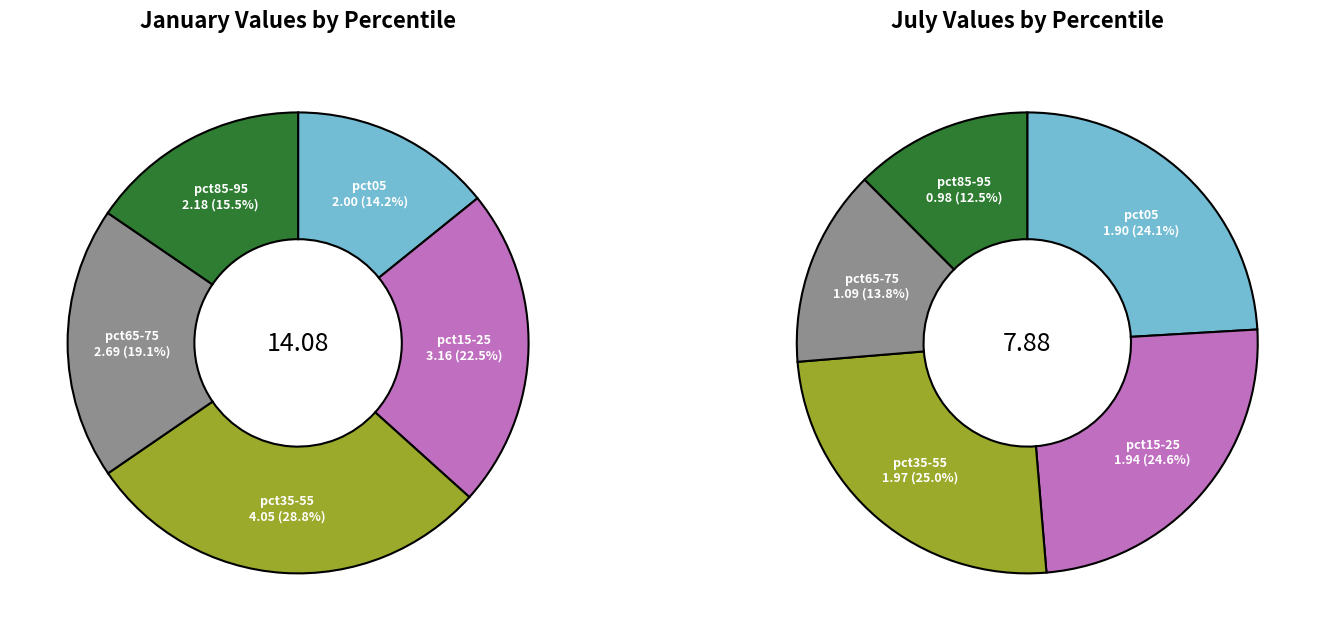

Rank the series by their maximum value, from lowest to highest.

values_jul, values_jan